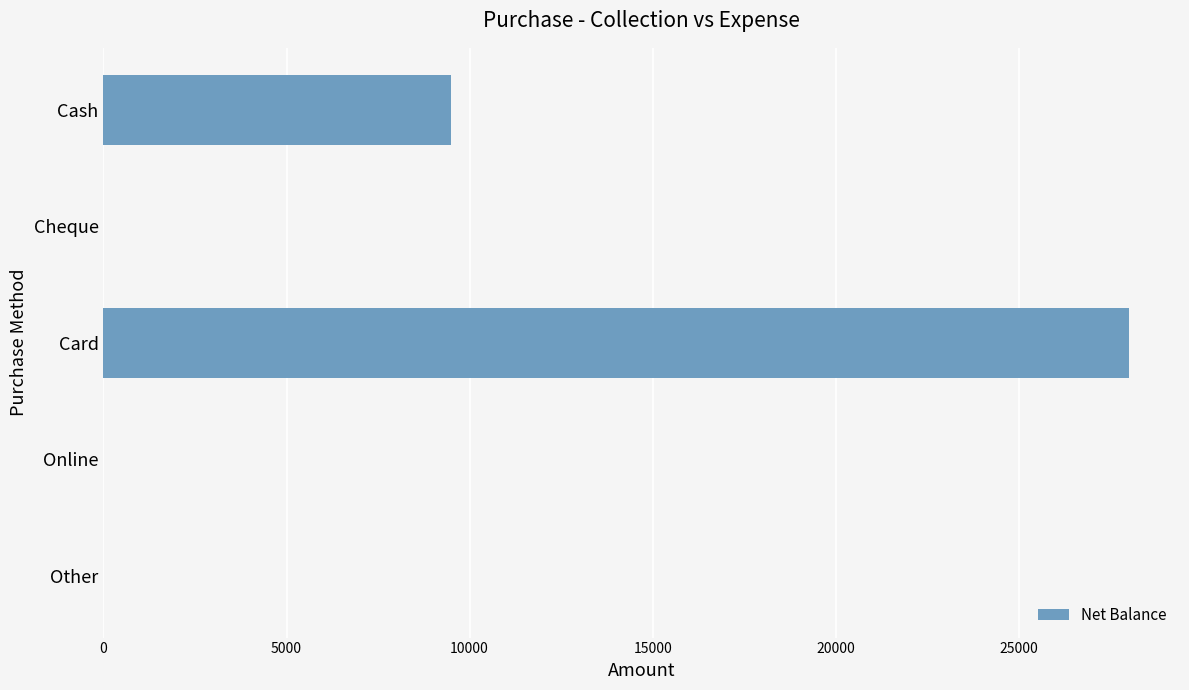

The value at Cash is 9500. True or false?

True